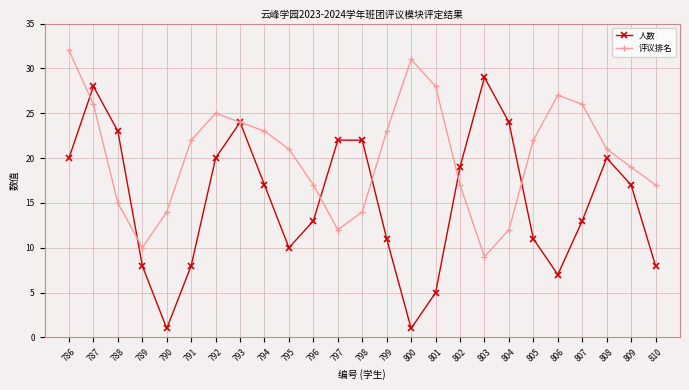

Which series has the largest range (max minus min)?

人数